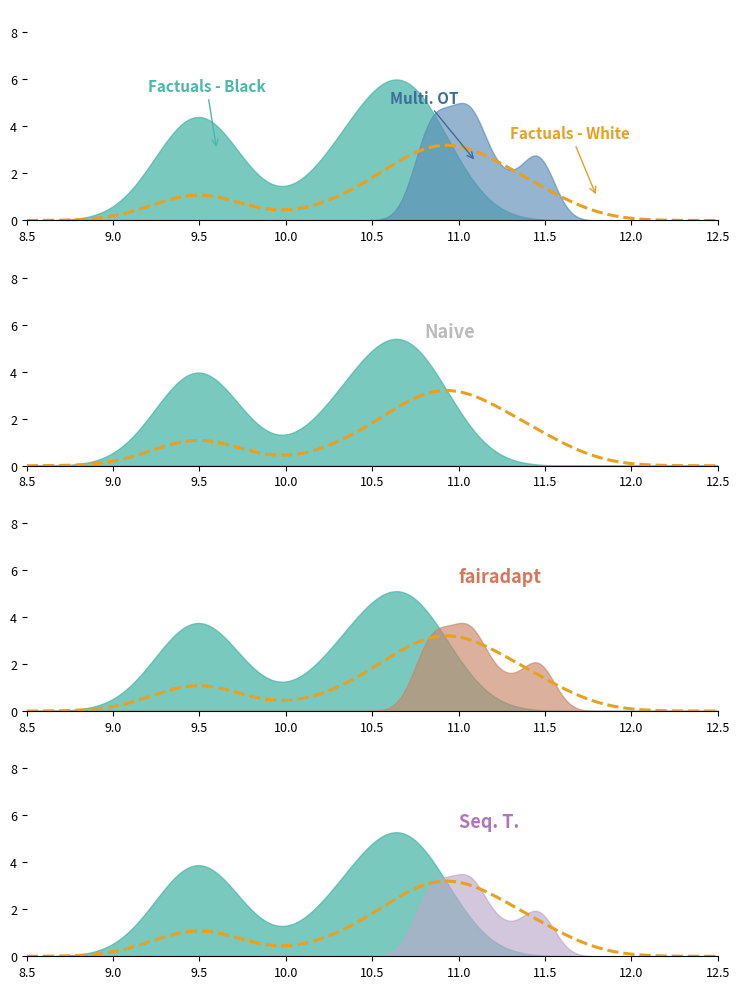

Is it true that the value at 4 is 6.2?

False